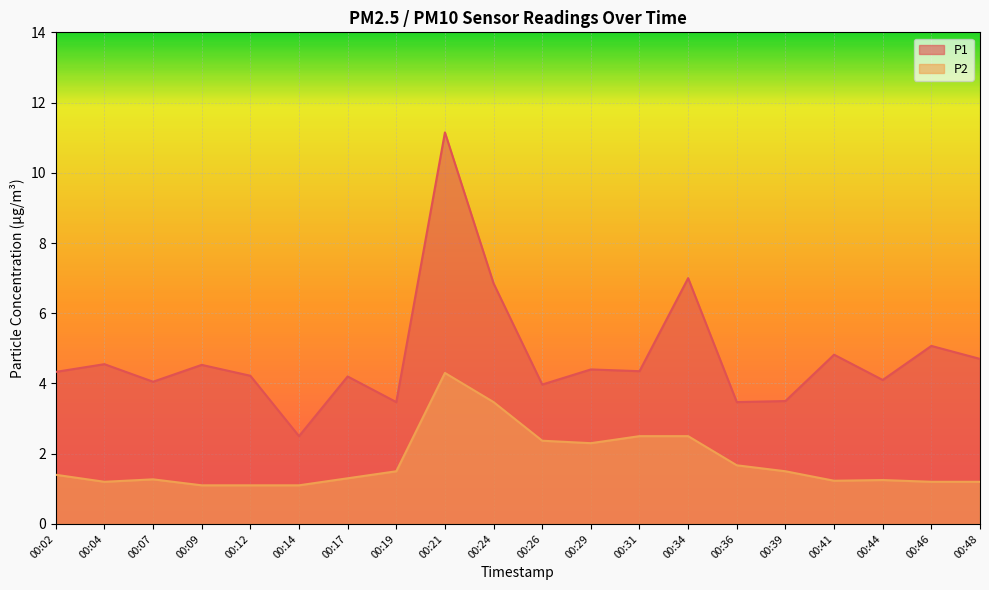

True or false: P2 and P1 cross at least once.

False